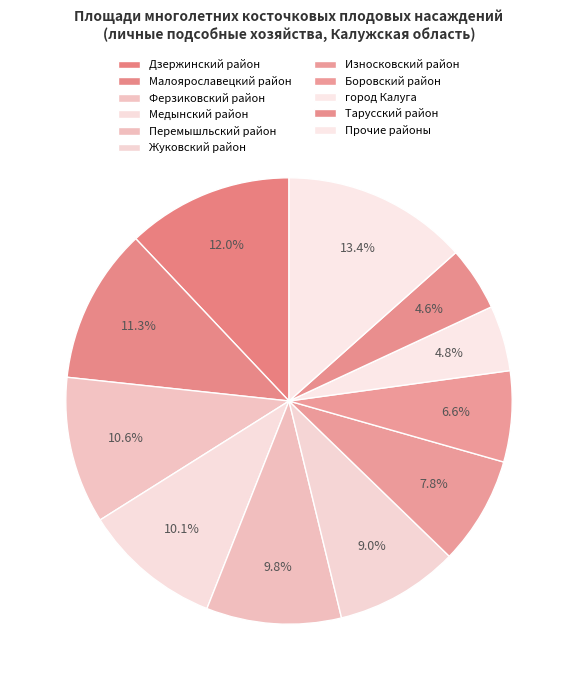

How many slices are in this pie chart?

11